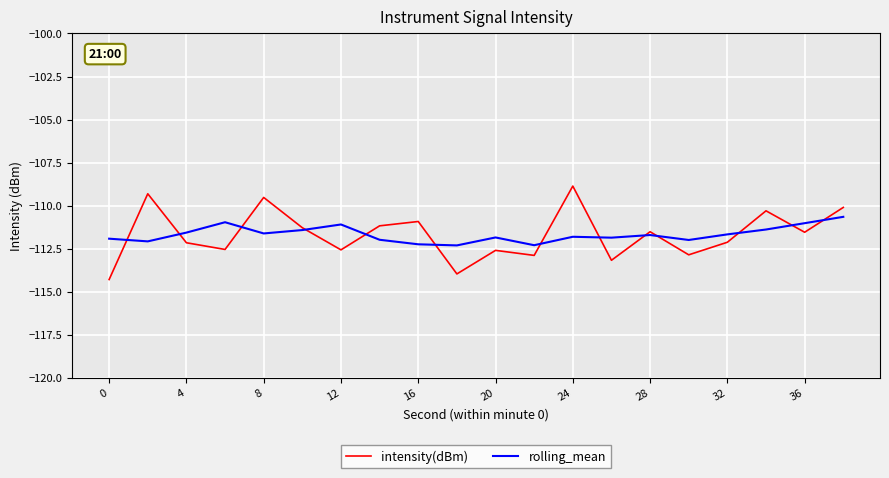

List the series in order of their peak value, highest first.

intensity(dBm), rolling_mean